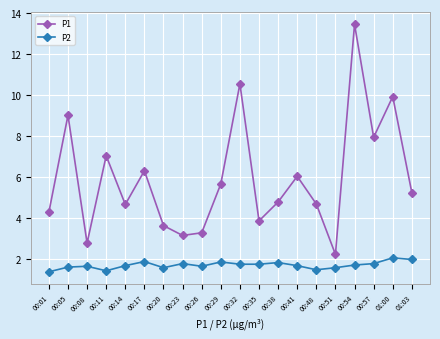

What are all the series names shown in the legend?

P1, P2